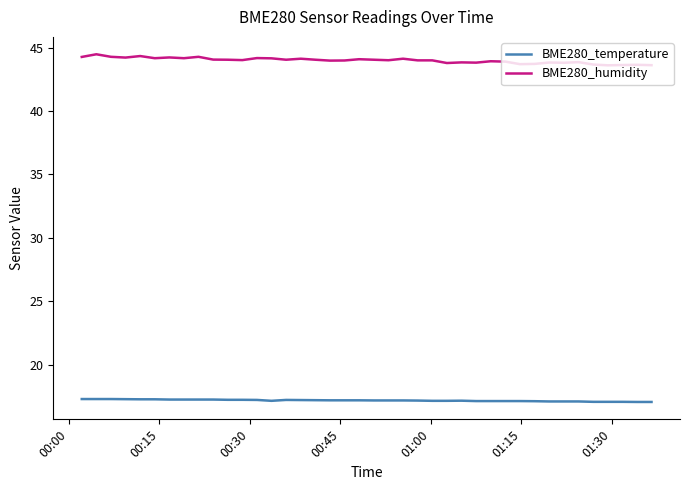

Which series has the largest total across all categories?

BME280_humidity